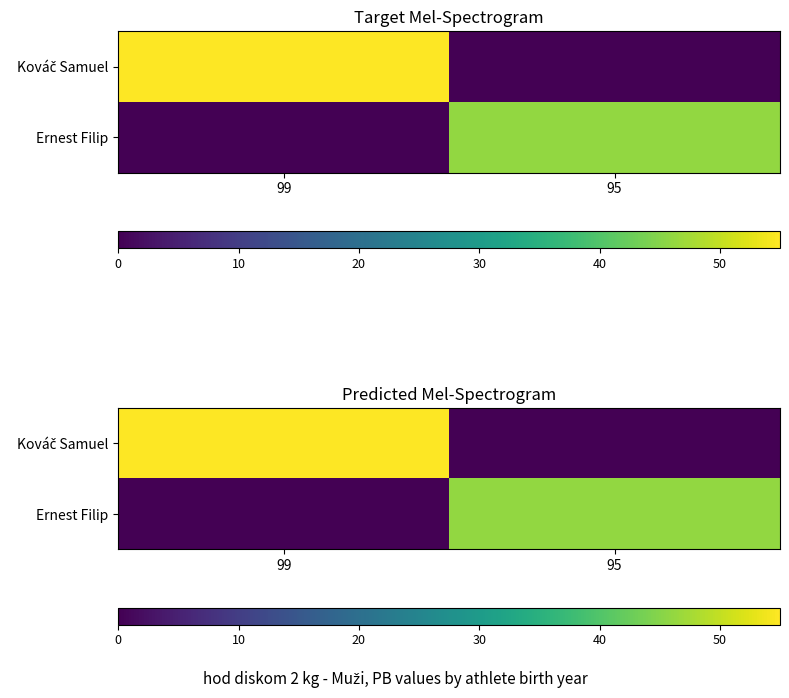

Which category has the lowest value in the Kováč Samuel series?

95